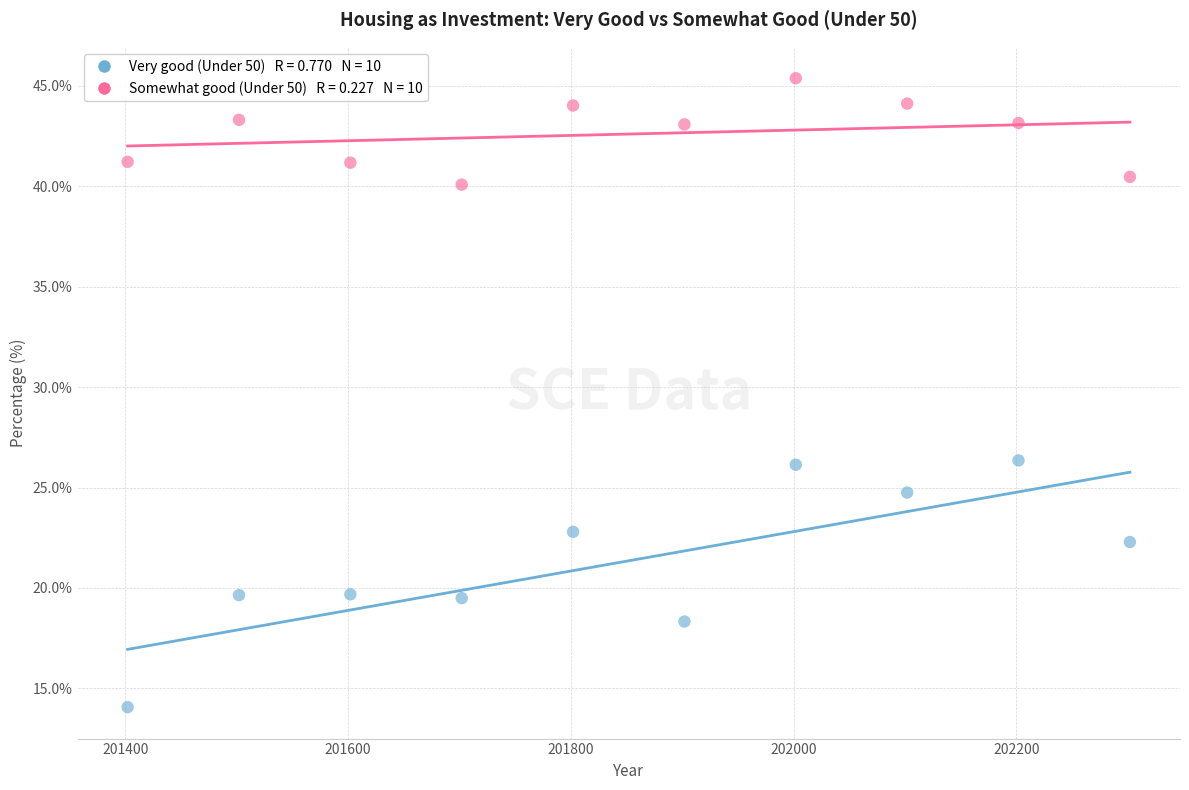

Across all data points, what is the range of Y values (max minus min)?

31.3